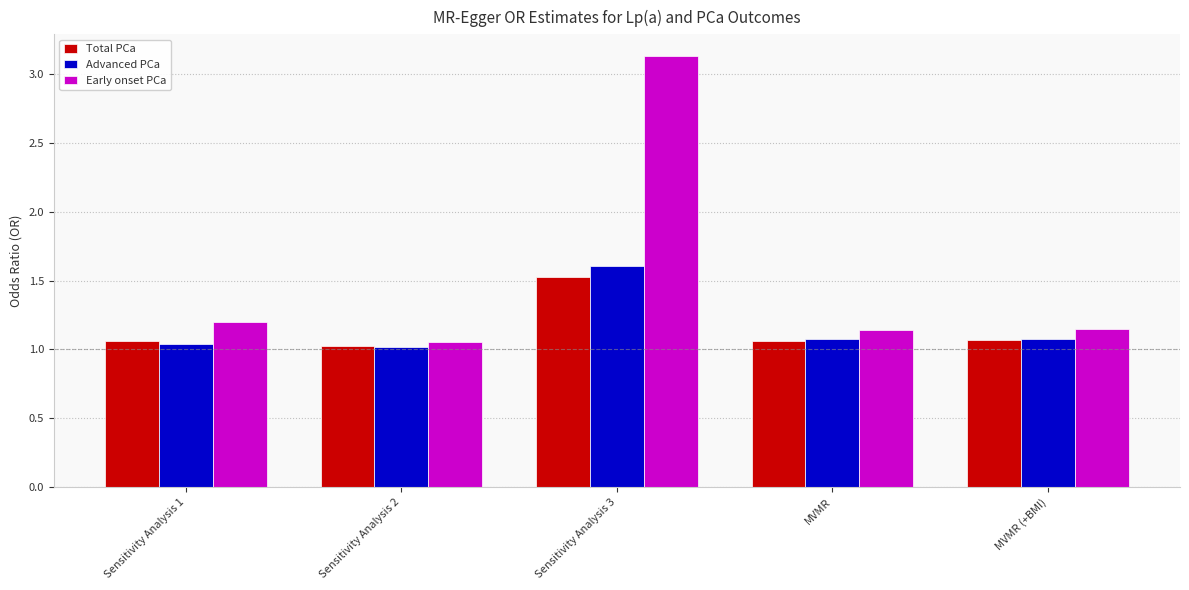

The value of Advanced PCa at Sensitivity Analysis 1 is 1.0. True or false?

True